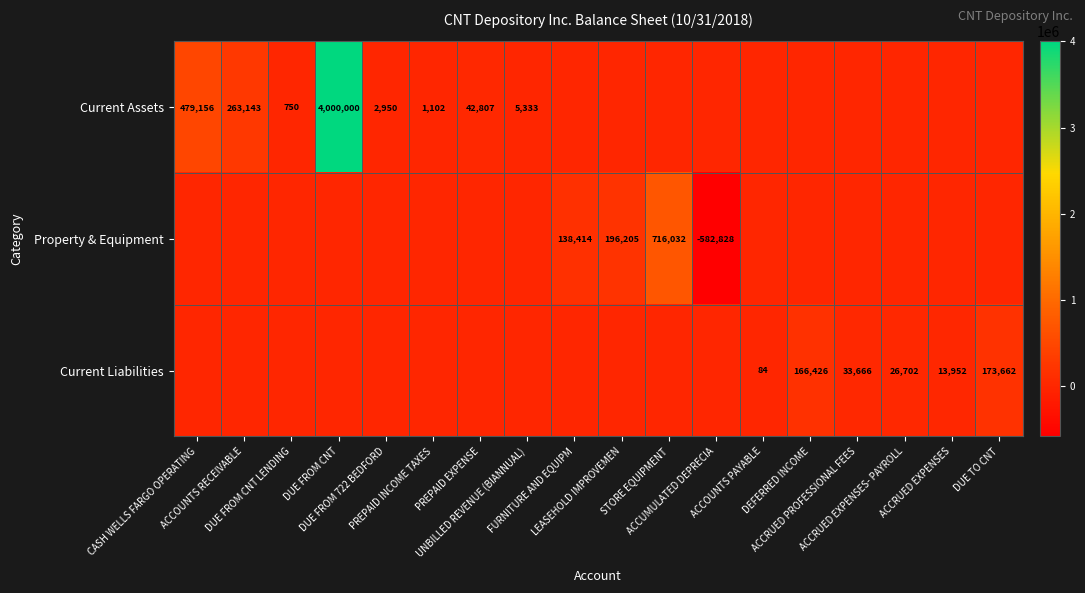

What is the maximum value shown in the chart?

4000000.0